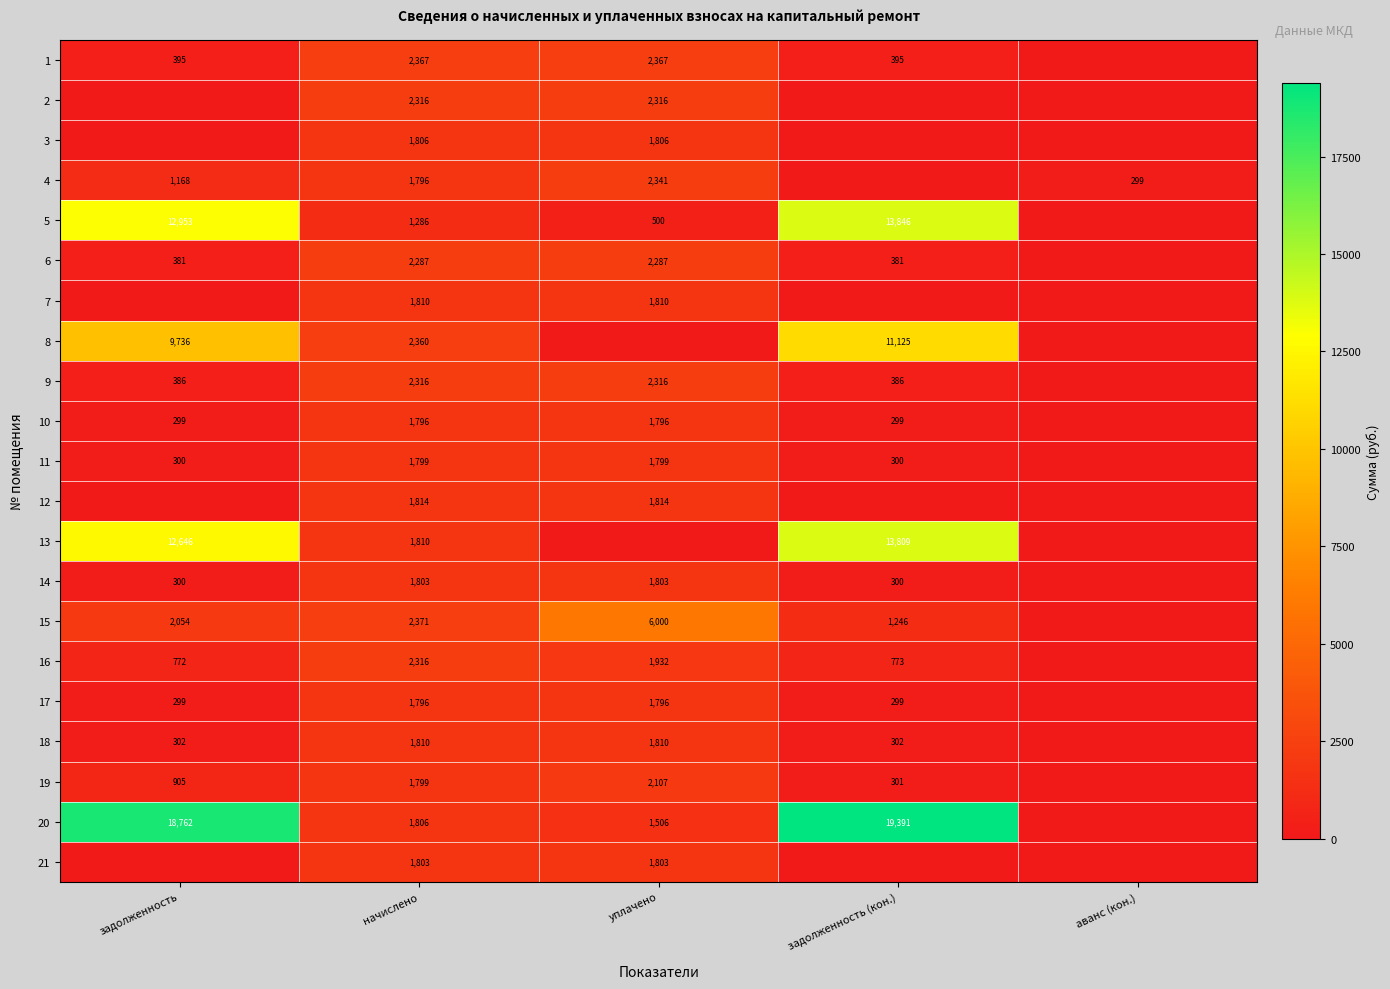

What is the difference between the 19 values at задолженность (кон.) and начислено?

1498